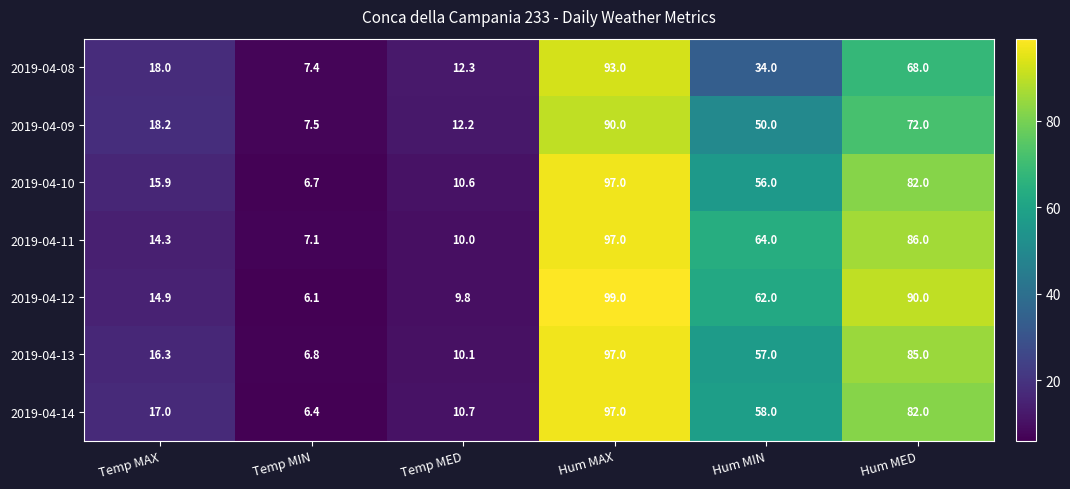

What is the difference between the 2019-04-11 values at Hum MIN and Hum MED?

22.0